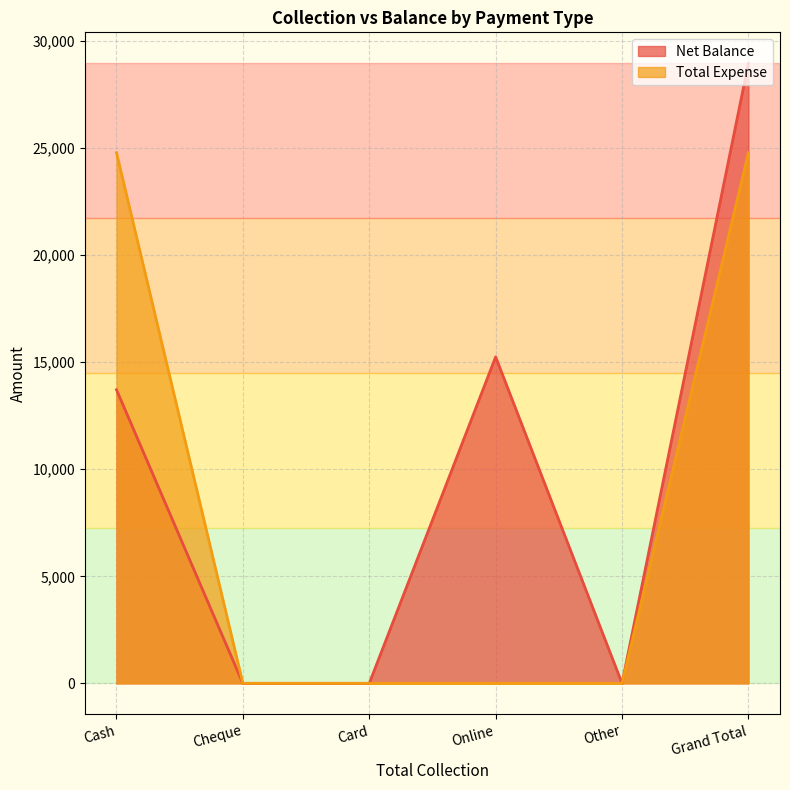

What are all the series names shown in the legend?

Net Balance, Total Expense